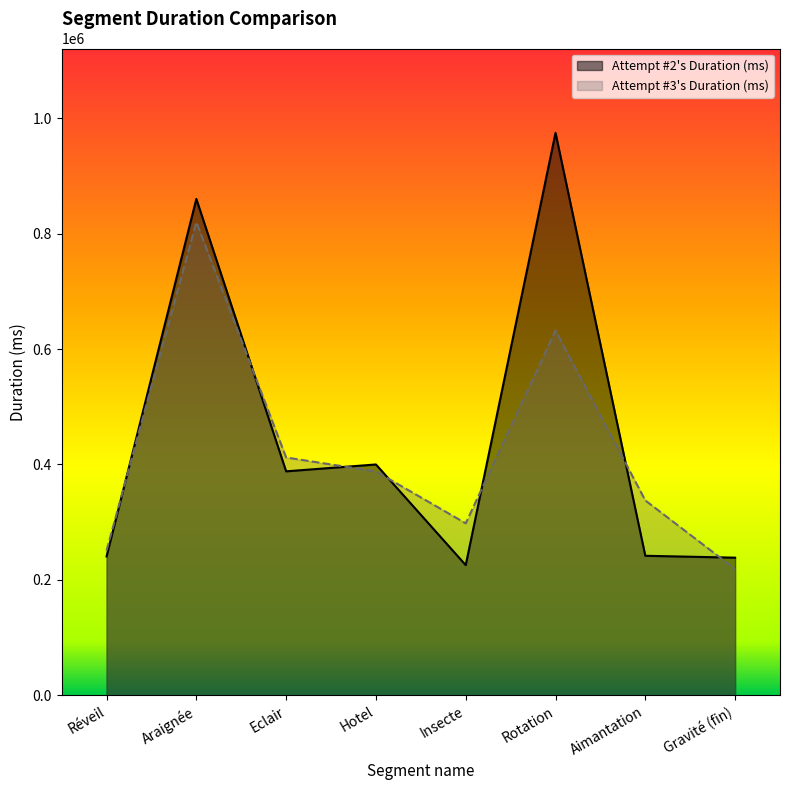

Reading left to right, transcribe all the data shown in this chart.

Attempt #2's Duration (ms): 240584	860118	388068	399994	225568	974612	241736	238479
Attempt #3's Duration (ms): 250744	819901	412099	387910	297977	632133	337652	218713